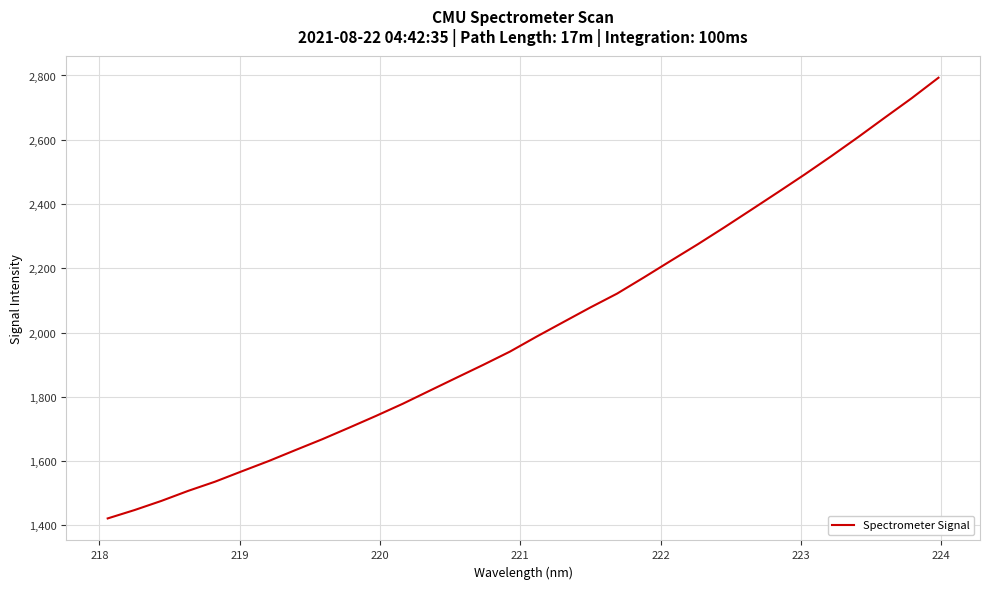

What is the average value?

2014.9